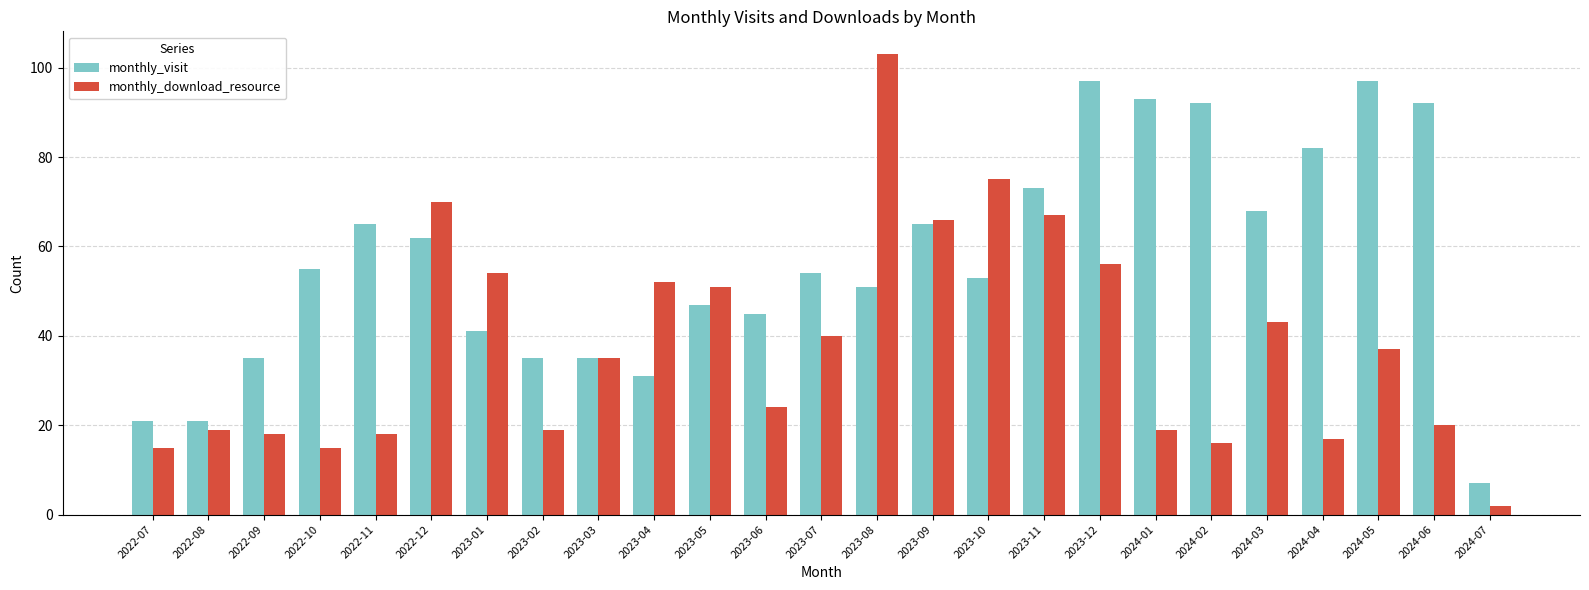

At which label does monthly_visit reach its minimum?

2024-07